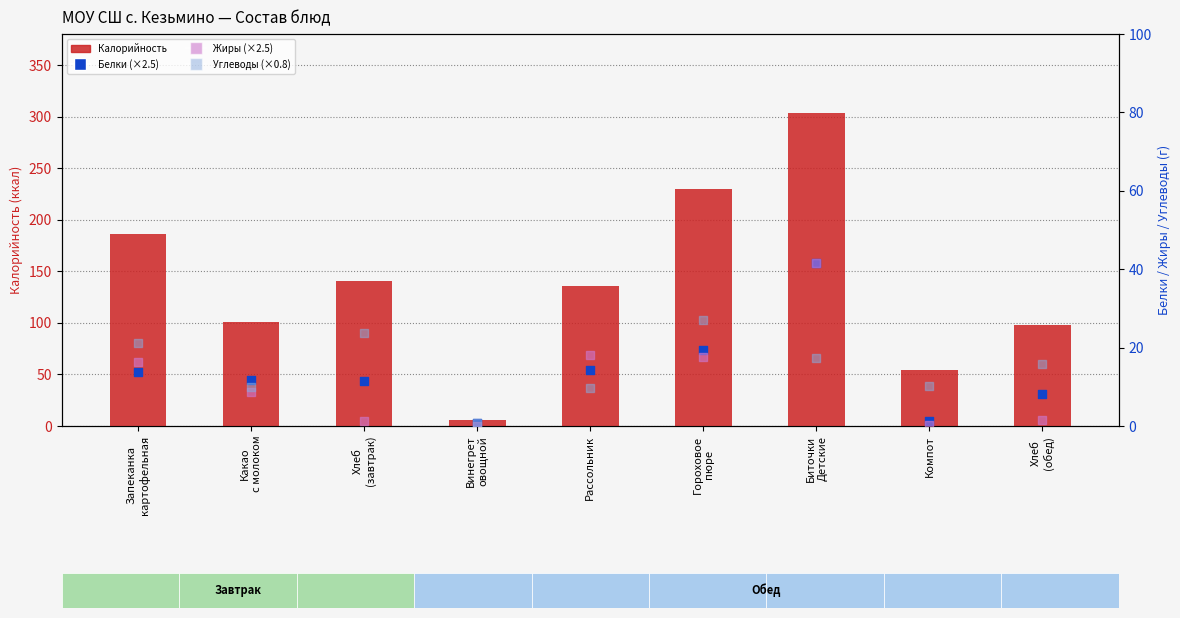

Is the value of Жиры at Запеканка
картофельная greater than the value of Белки at Гороховое
пюре?

No